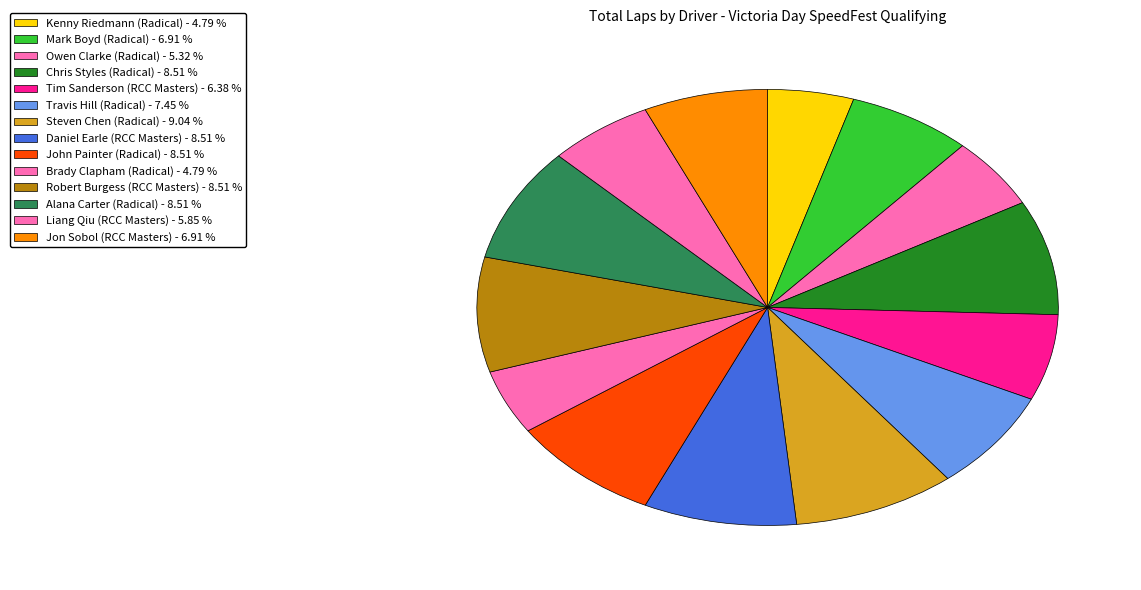

Which has a higher value, Jon Sobol (RCC Masters) or Steven Chen (Radical)?

Steven Chen (Radical)